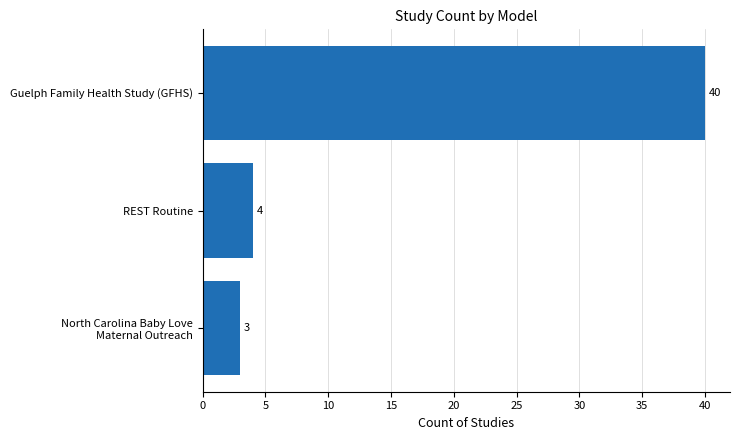

Reading top to bottom, list all the values displayed in this chart.

40	4	3